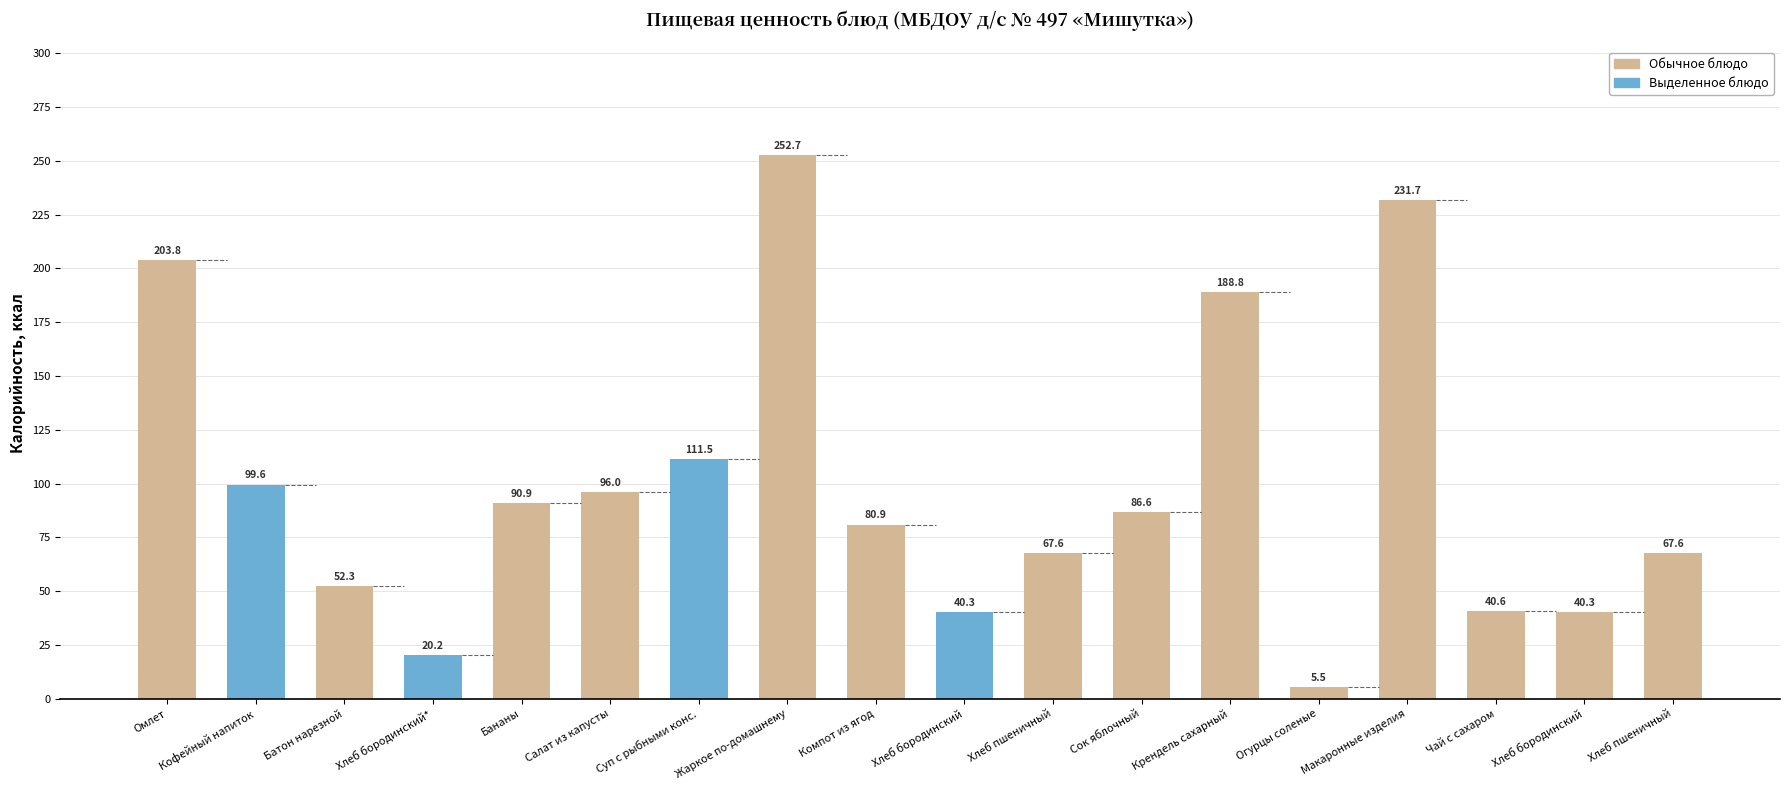

How many data points are above 86?

9